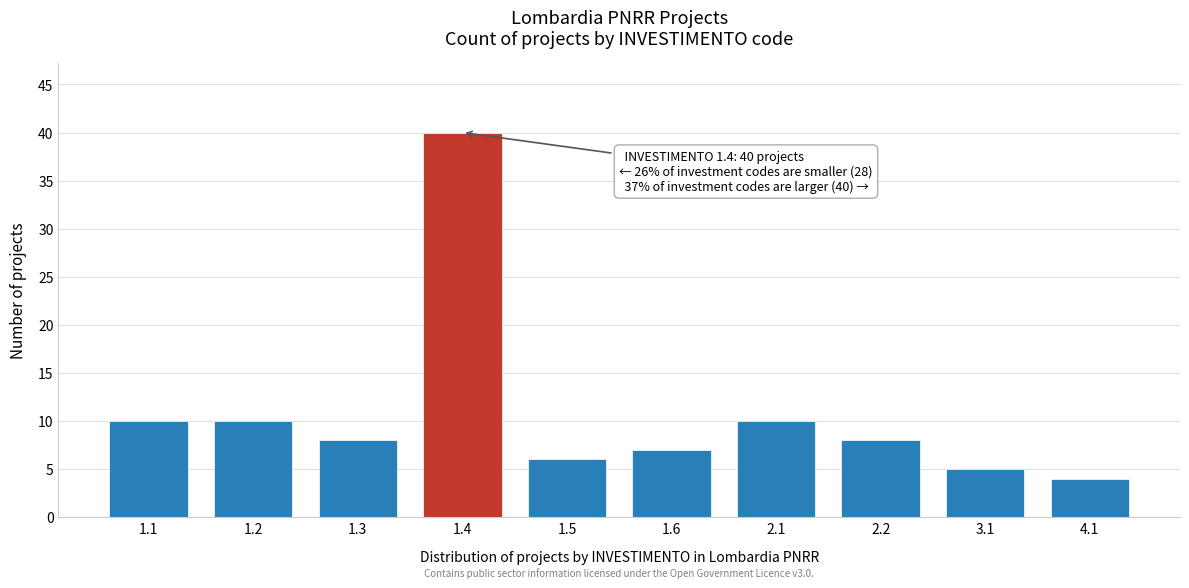

Reading left to right, what are all the values shown in this chart?

10	10	8	40	6	7	10	8	5	4